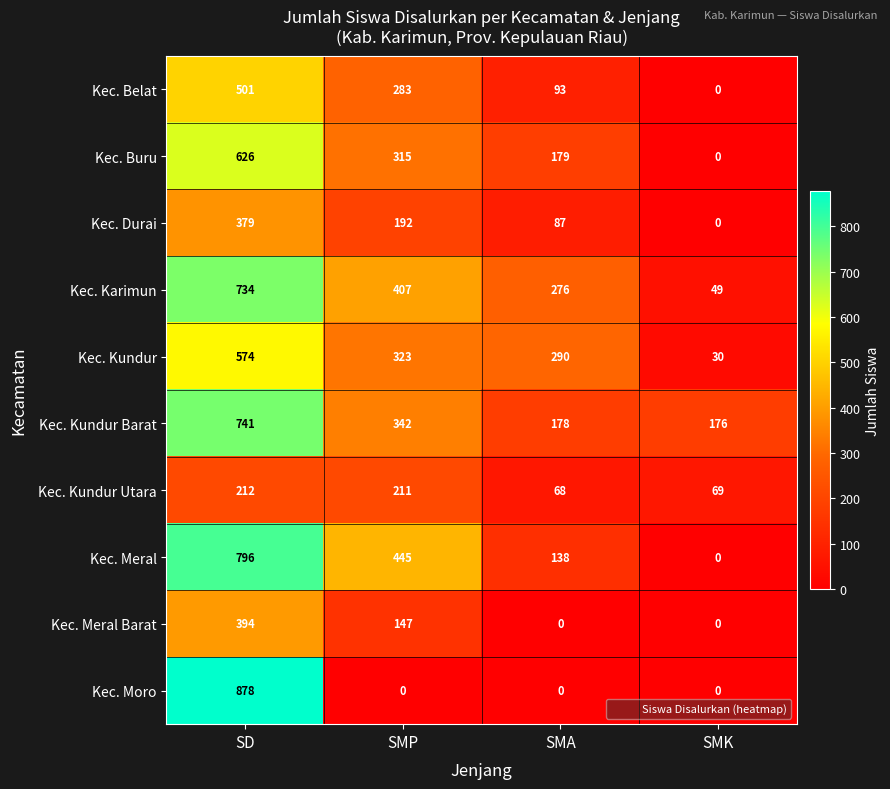

Read the Kec. Kundur value at SMK, to the nearest 50.

50